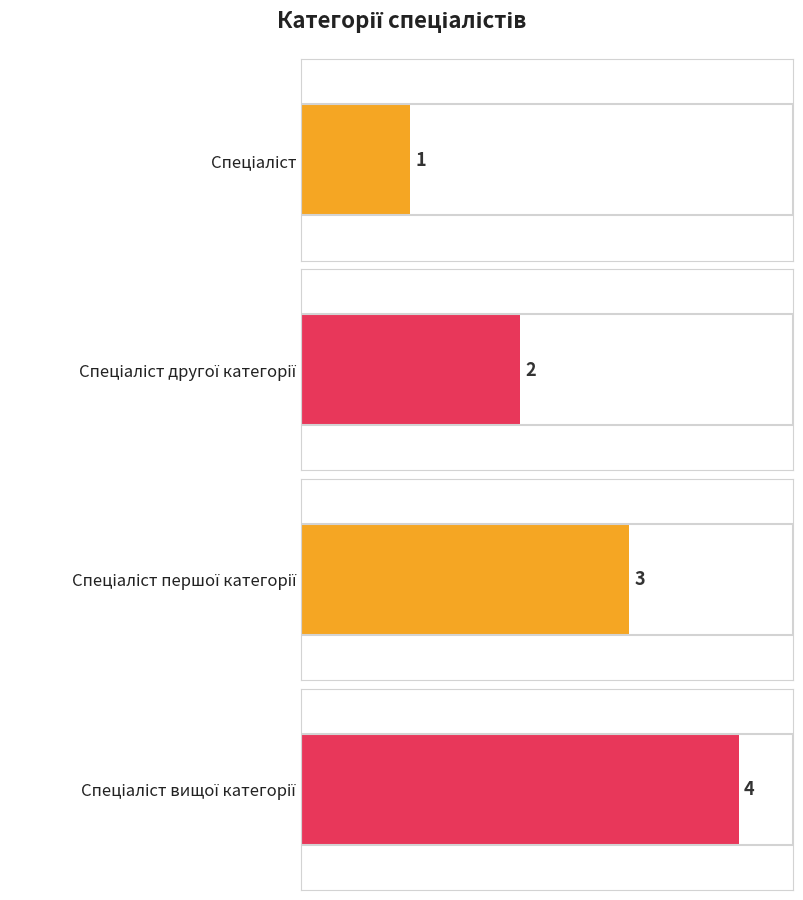

Which label corresponds to the smallest value in the chart?

Спеціаліст